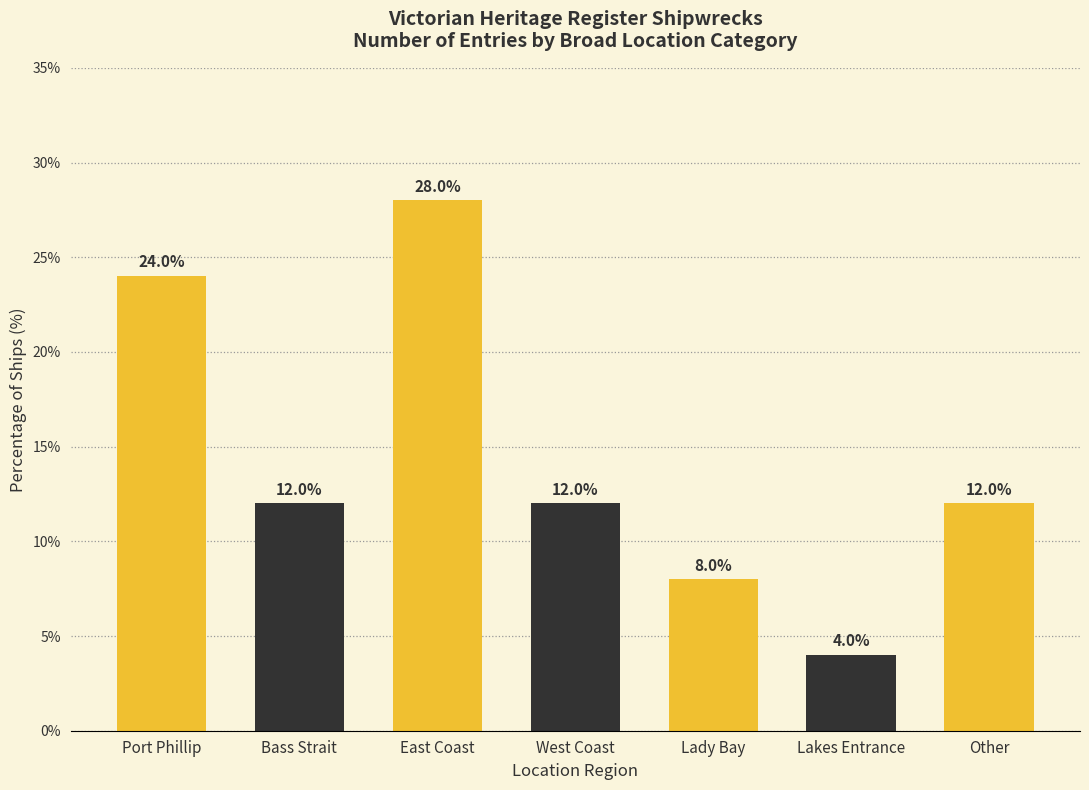

At which category does the chart reach its minimum across all series?

Lakes Entrance